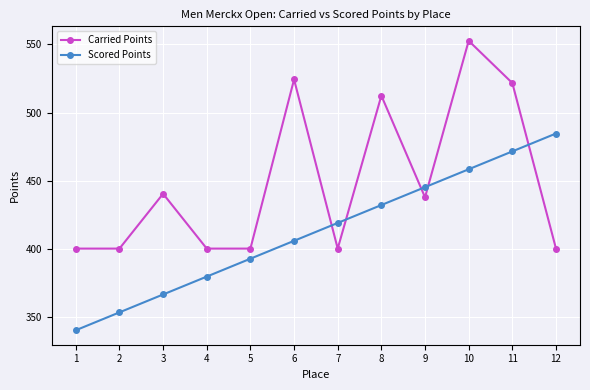

How many lines are shown in the chart?

2